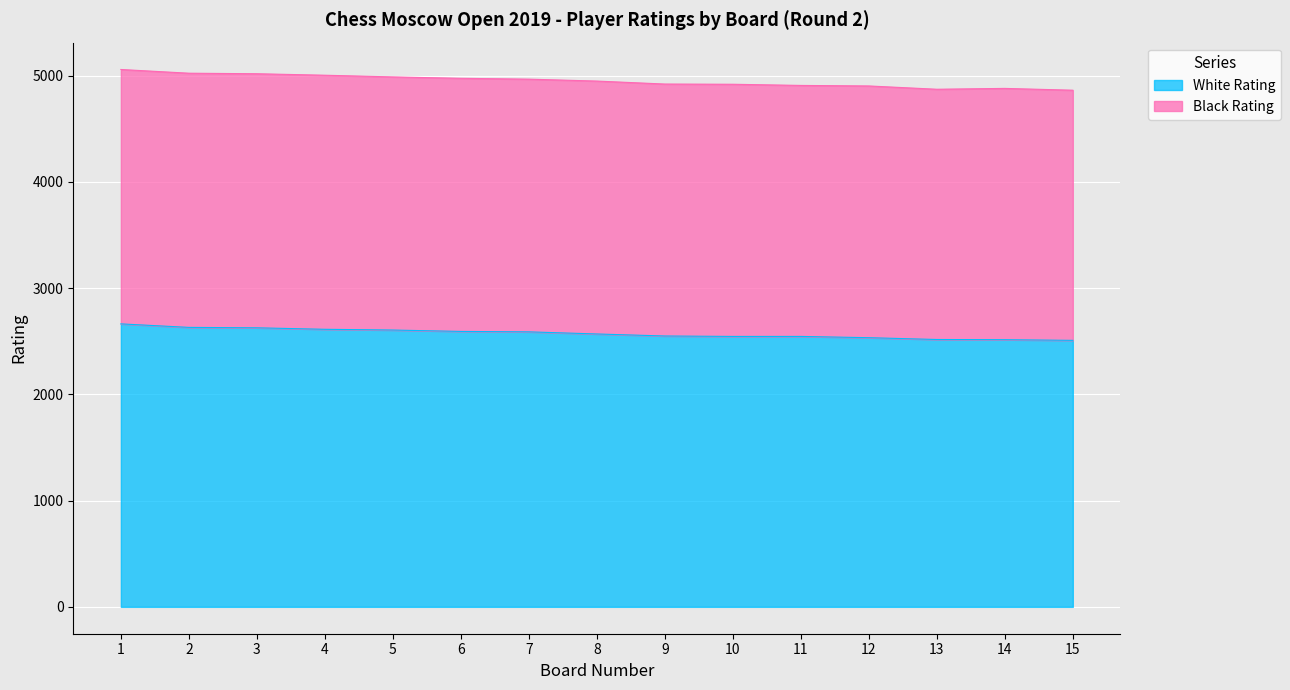

List the labels in order of value, largest first.

1, 2, 3, 4, 5, 6, 7, 8, 9, 10, 11, 12, 13, 14, 15